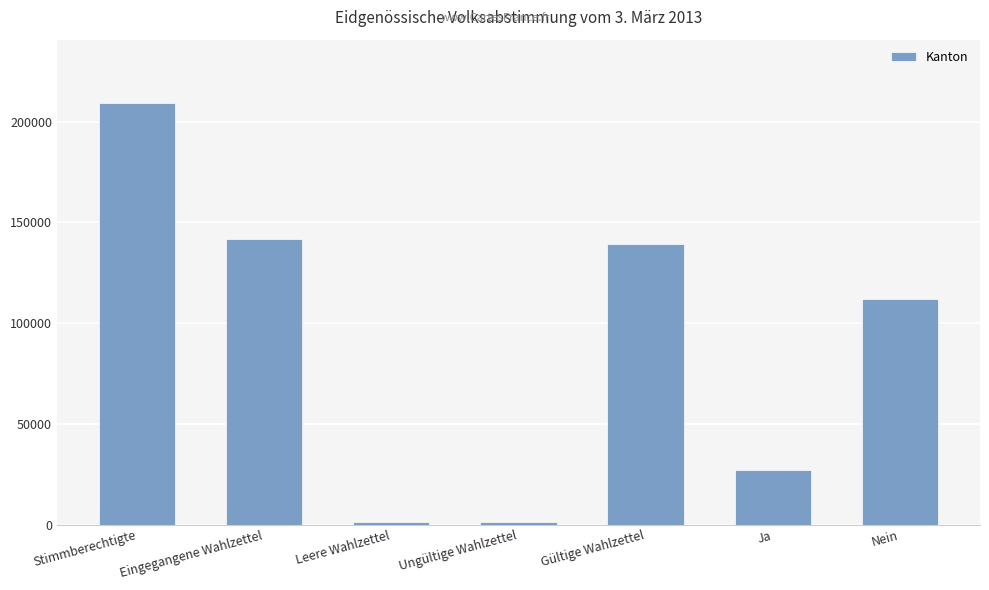

What is the difference between the second highest and second lowest values?

140280